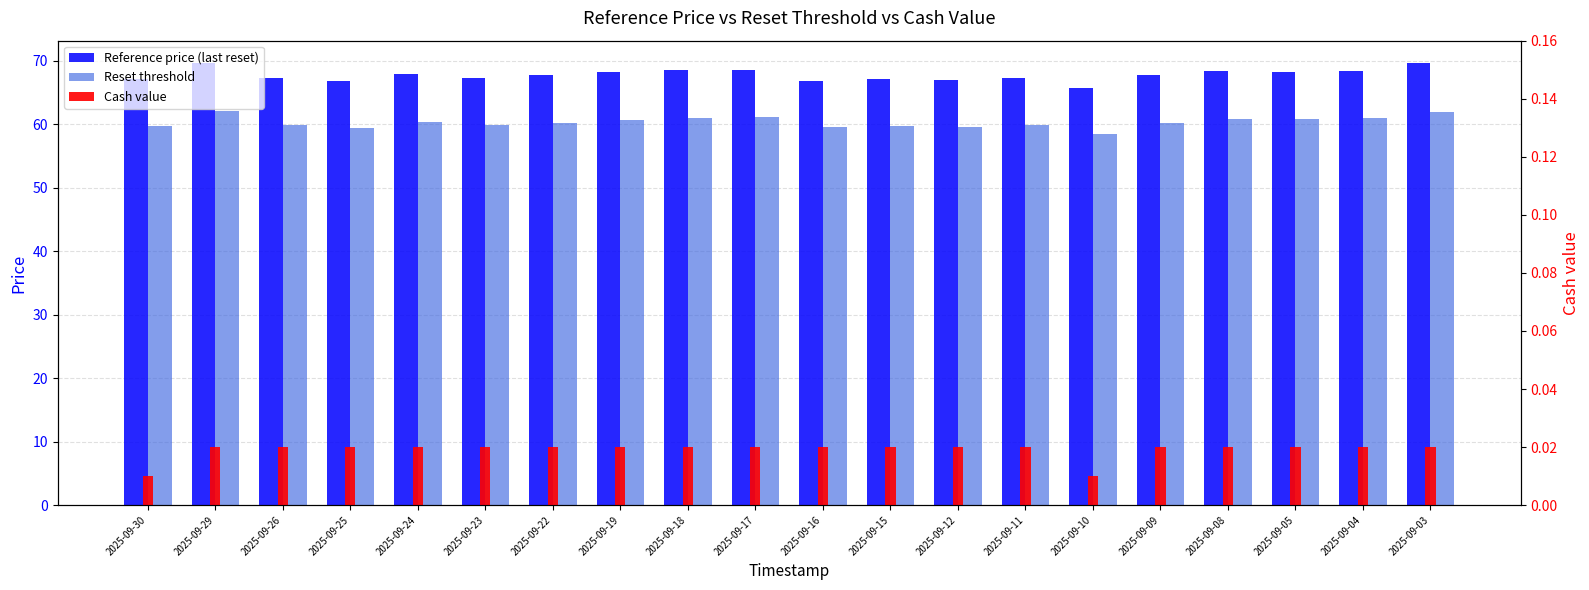

Which series has the largest range (max minus min)?

Reference price (last reset)